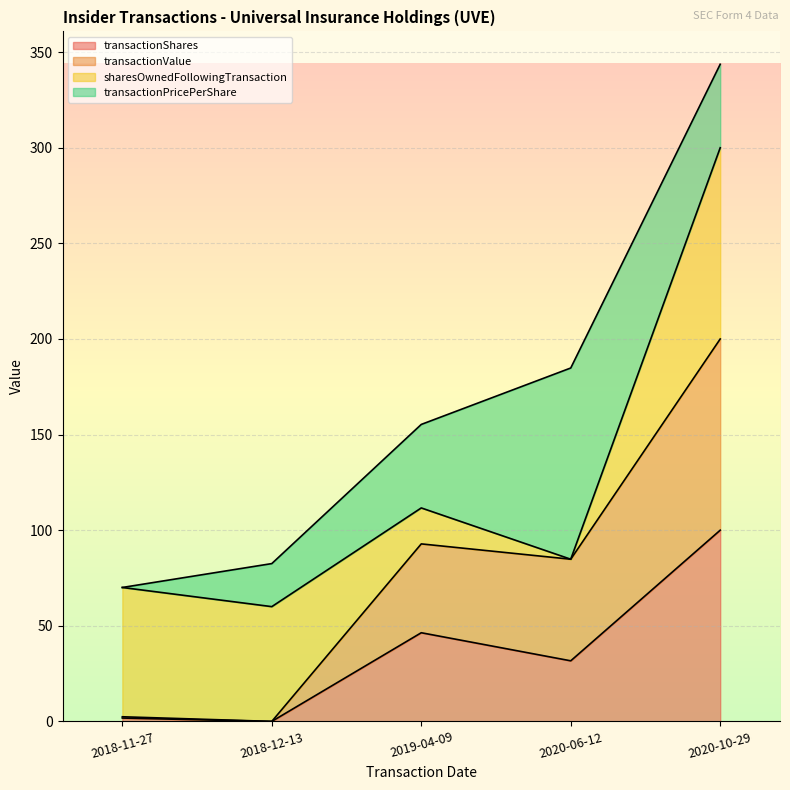

What position from the left is 2018-12-13?

2